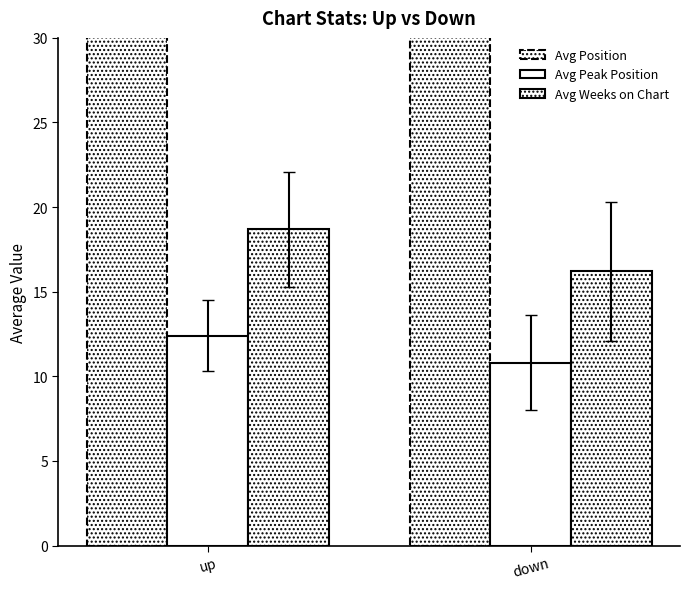

Reading left to right, extract all data points from this chart.

Avg Position: 47.3	54.2
Avg Peak Position: 12.4	10.8
Avg Weeks on Chart: 18.7	16.2